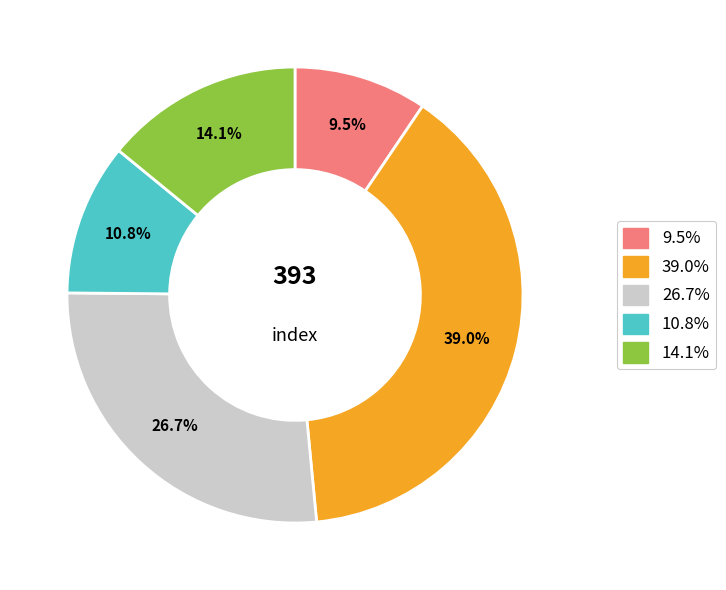

How many slices are in this pie chart?

5